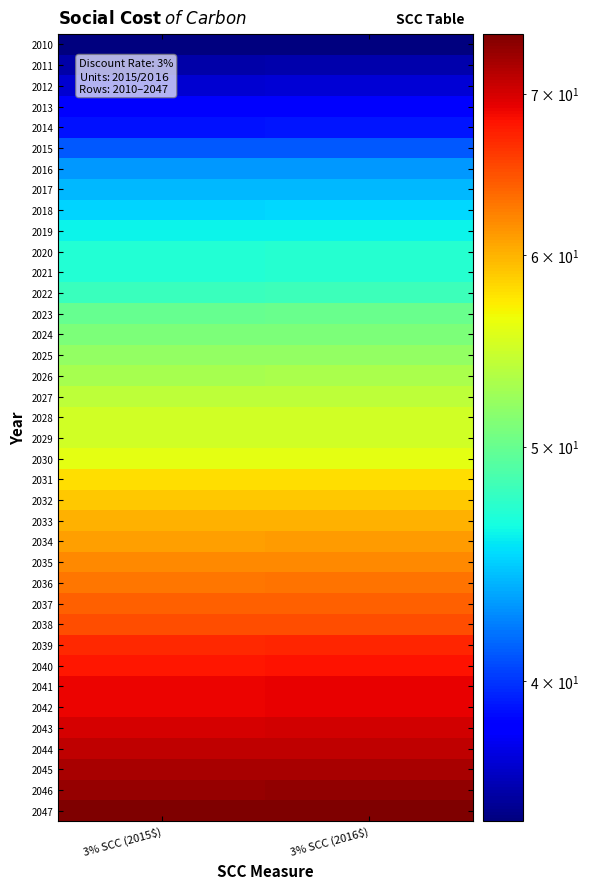

Which series has the largest total across all categories?

2047